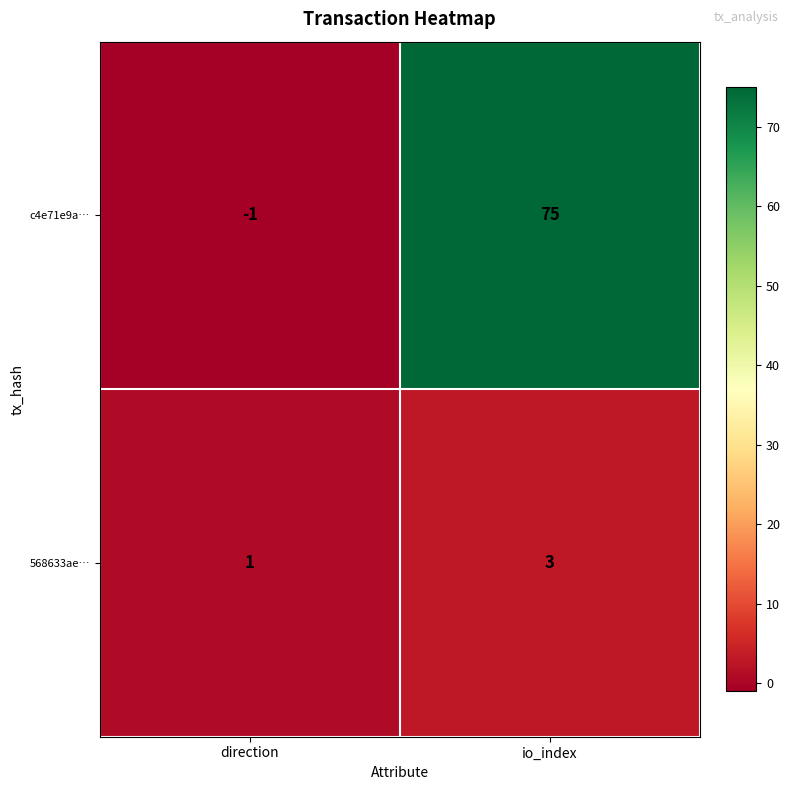

At which category does the chart reach its peak across all series?

io_index